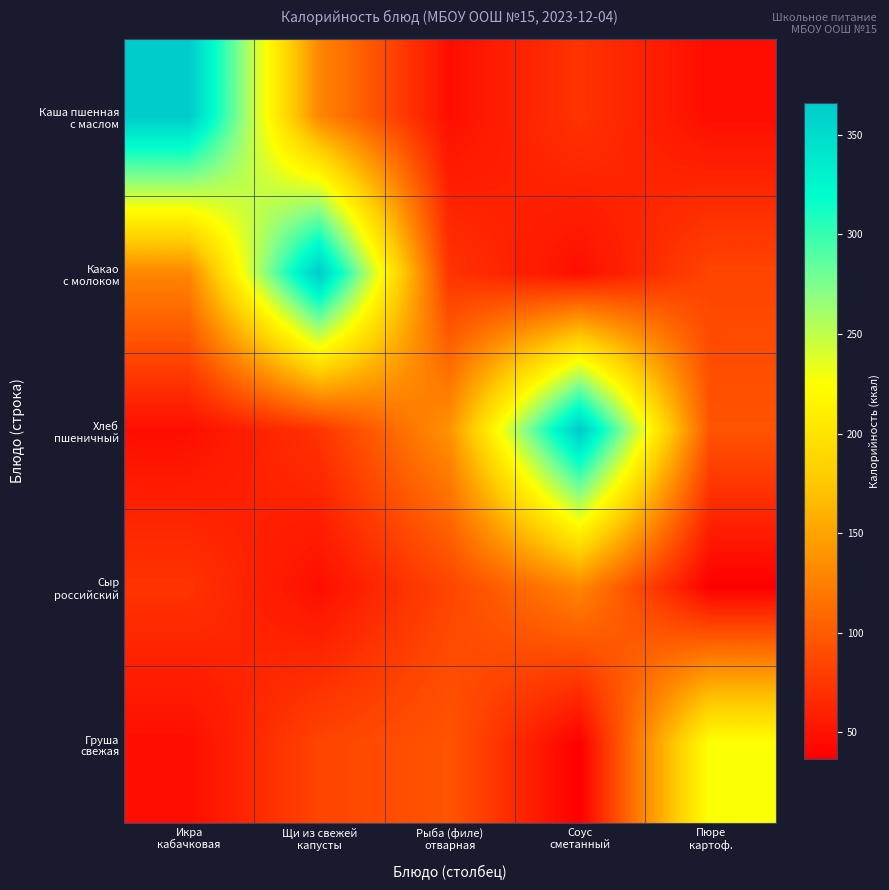

Which label corresponds to the largest value in the chart?

Икра
кабачковая